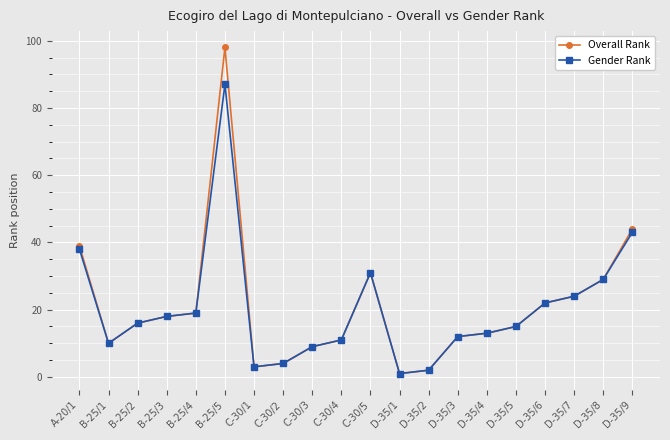

Reading left to right, extract all data points from this chart.

Overall Rank: A-20/1=39	B-25/1=10	B-25/2=16	B-25/3=18	B-25/4=19	B-25/5=98	C-30/1=3	C-30/2=4	C-30/3=9	C-30/4=11	C-30/5=31	D-35/1=1	D-35/2=2	D-35/3=12	D-35/4=13	D-35/5=15	D-35/6=22	D-35/7=24	D-35/8=29	D-35/9=44
Gender Rank: A-20/1=38	B-25/1=10	B-25/2=16	B-25/3=18	B-25/4=19	B-25/5=87	C-30/1=3	C-30/2=4	C-30/3=9	C-30/4=11	C-30/5=31	D-35/1=1	D-35/2=2	D-35/3=12	D-35/4=13	D-35/5=15	D-35/6=22	D-35/7=24	D-35/8=29	D-35/9=43